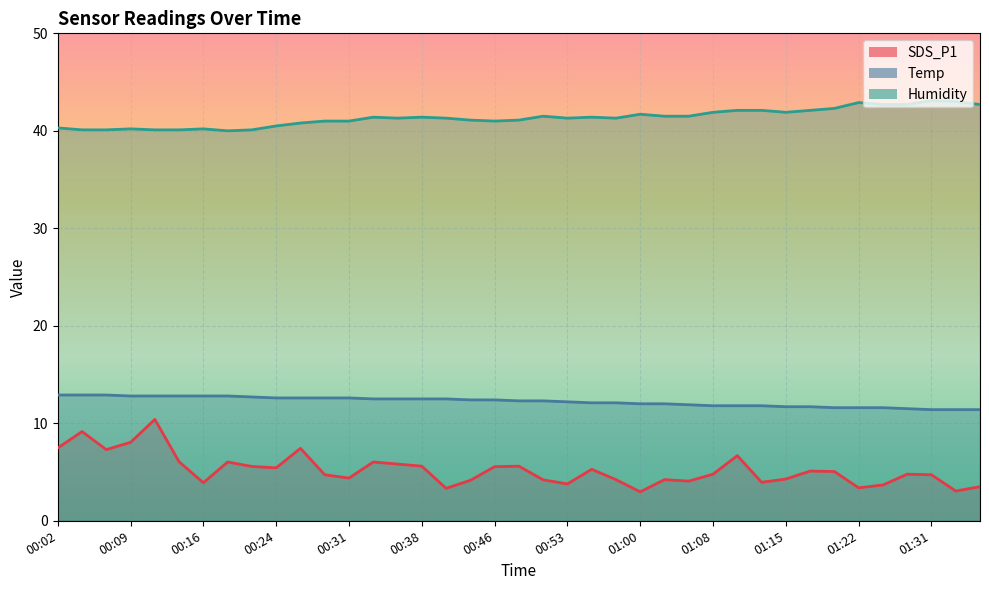

Reading left to right, extract all data points from this chart.

SDS_P1: 7.5	9.2	7.3	8.1	10.4	6.0	3.9	6.0	5.6	5.4	7.4	4.7	4.4	6.0	5.8	5.6	3.3	4.2	5.5	5.6	4.2	3.8	5.3	4.2	3.0	4.2	4.1	4.8	6.7	4.0	4.3	5.1	5.0	3.4	3.7	4.8	4.7	3.0	3.5
Temp: 12.9	12.9	12.9	12.8	12.8	12.8	12.8	12.8	12.7	12.6	12.6	12.6	12.6	12.5	12.5	12.5	12.5	12.4	12.4	12.3	12.3	12.2	12.1	12.1	12.0	12.0	11.9	11.8	11.8	11.8	11.7	11.7	11.6	11.6	11.6	11.5	11.4	11.4	11.4
Humidity: 40.3	40.1	40.1	40.2	40.1	40.1	40.2	40.0	40.1	40.5	40.8	41.0	41.0	41.4	41.3	41.4	41.3	41.1	41.0	41.1	41.5	41.3	41.4	41.3	41.7	41.5	41.5	41.9	42.1	42.1	41.9	42.1	42.3	42.9	42.7	42.7	43.1	43.0	42.7